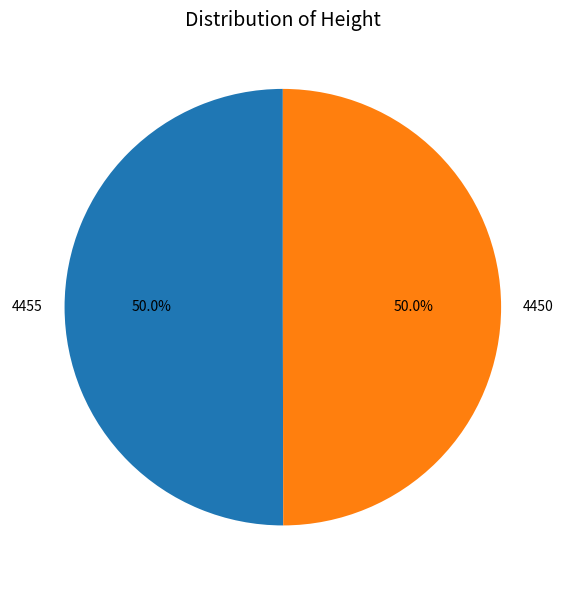

Do 4455 and 4450 together represent more than half of the pie?

Yes